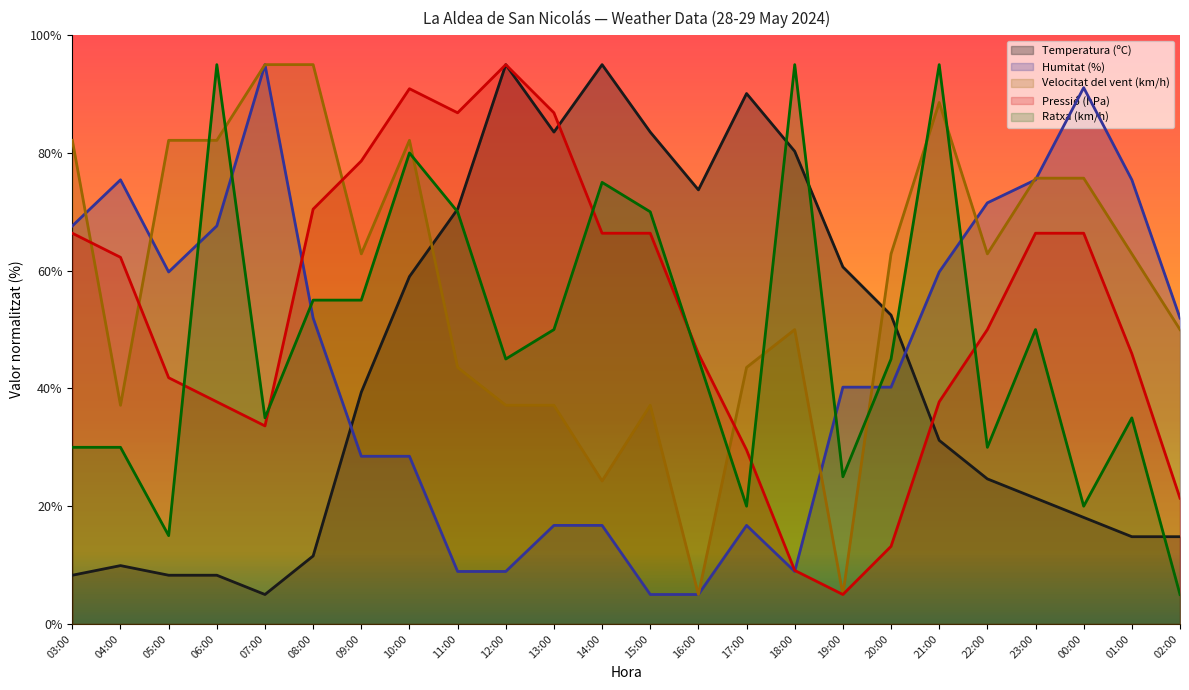

How many values in the Velocitat del vent (km/h) series exceed 62?

13